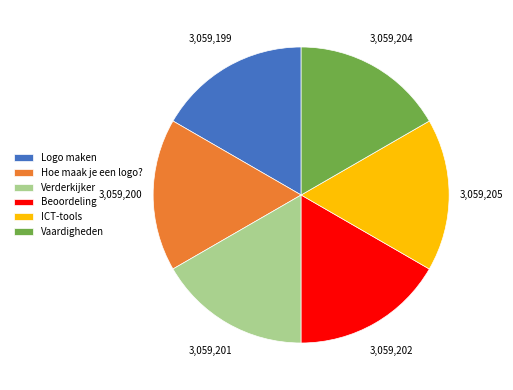

Does any single category account for the majority?

No